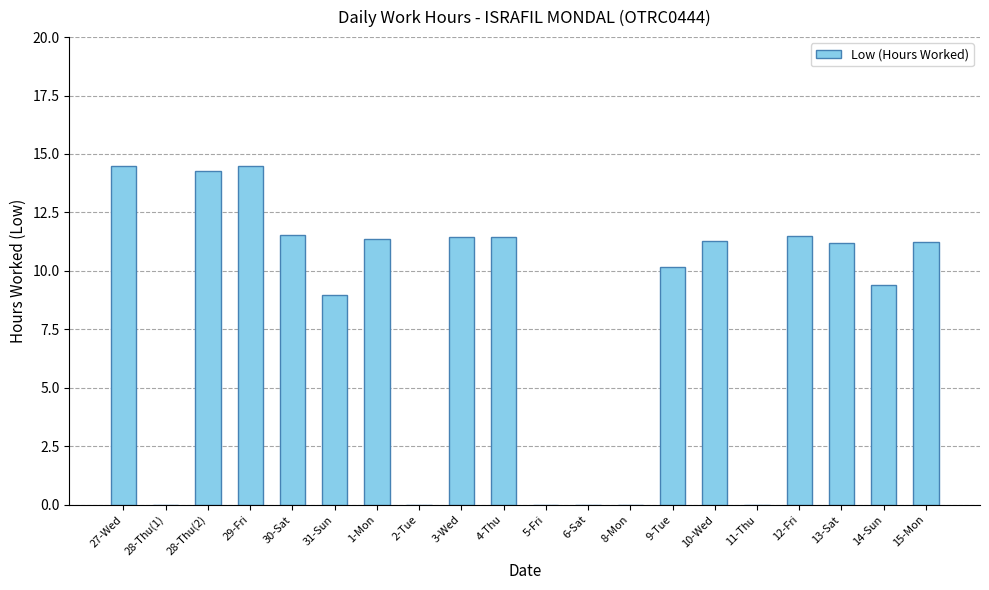

Between 1-Mon and 11-Thu, which is larger?

1-Mon